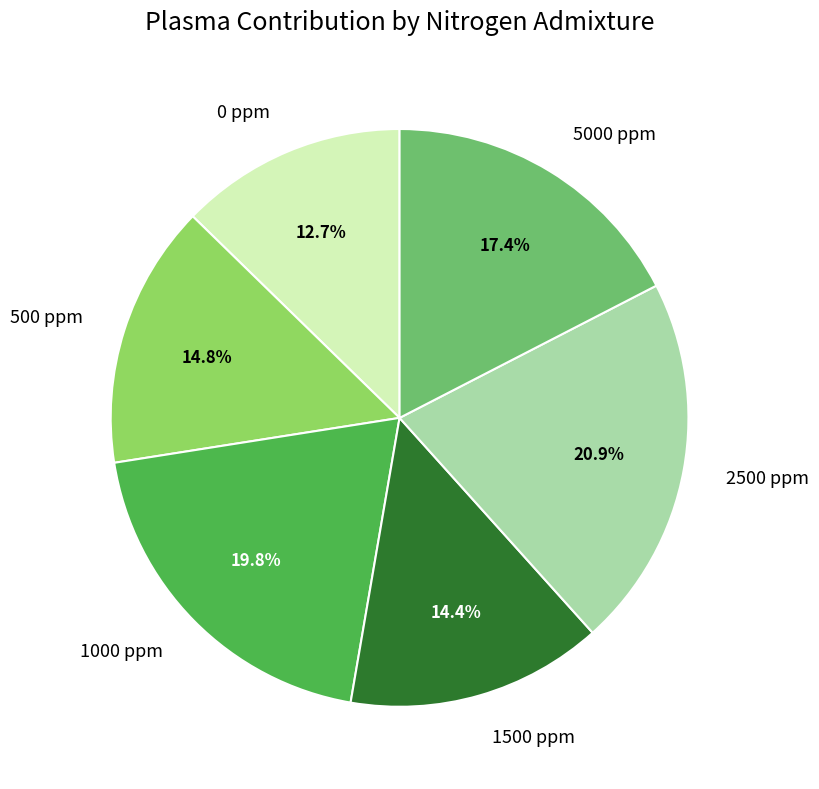

Which category has the biggest portion of the pie?

2500 ppm